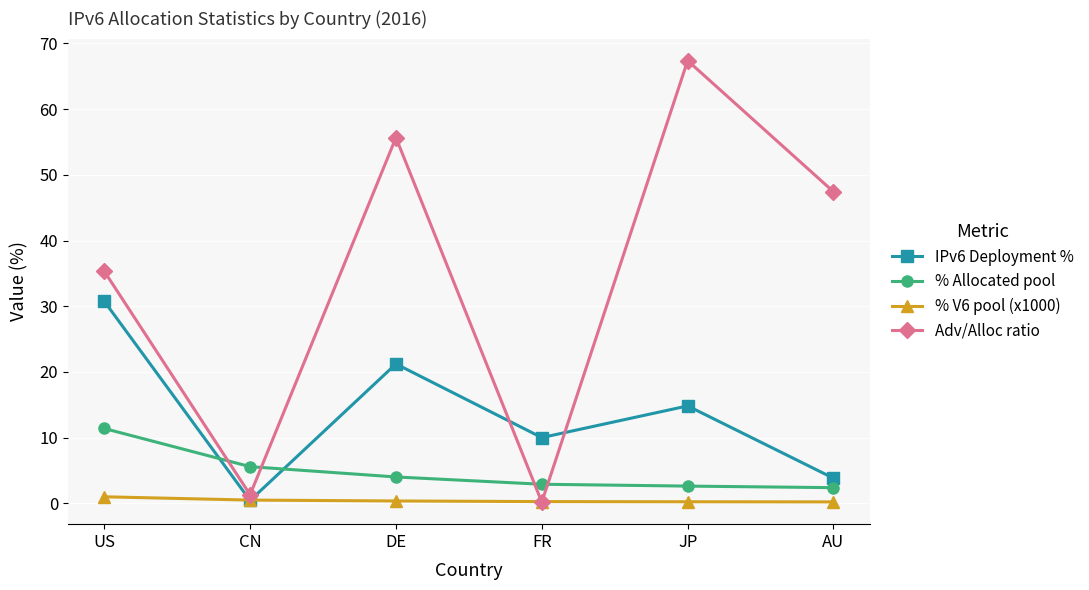

How many interior local valleys does the IPv6 Deployment % series have?

2